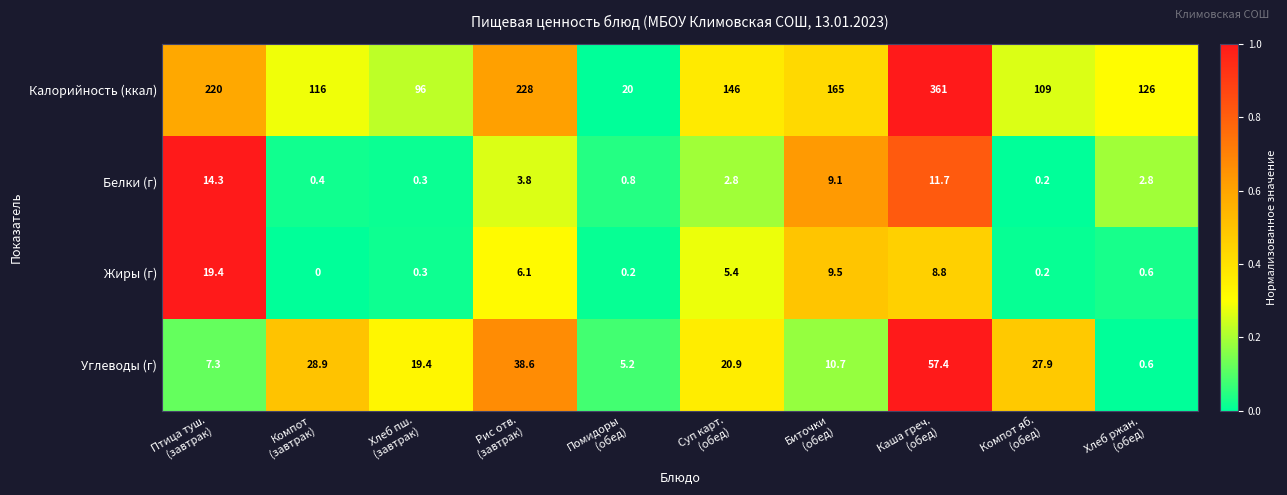

What is the maximum value shown in the chart?

361.0